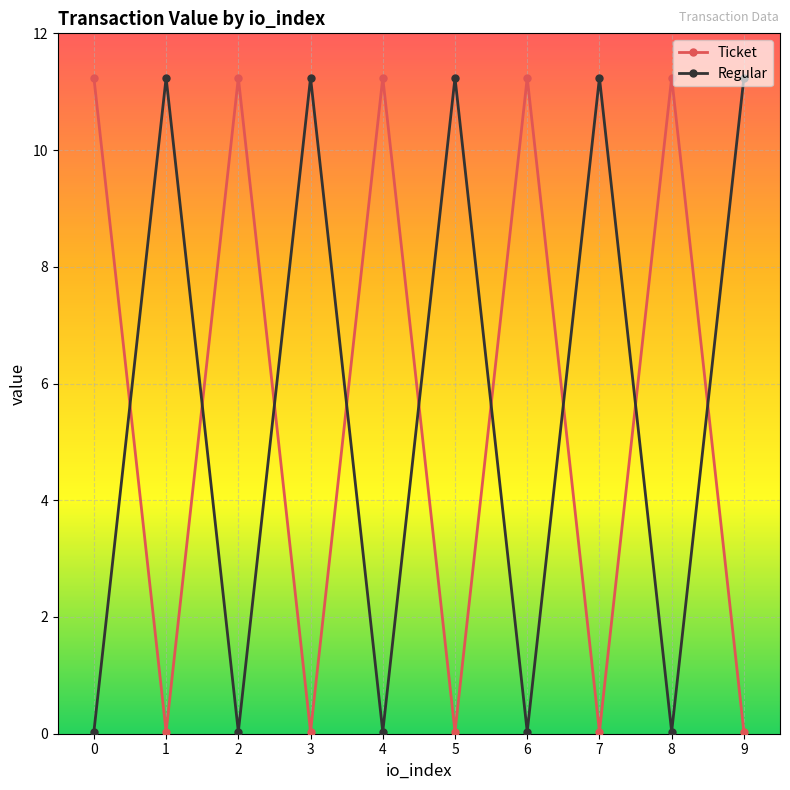

The Ticket series shows 11.2 at 6. True or false?

True